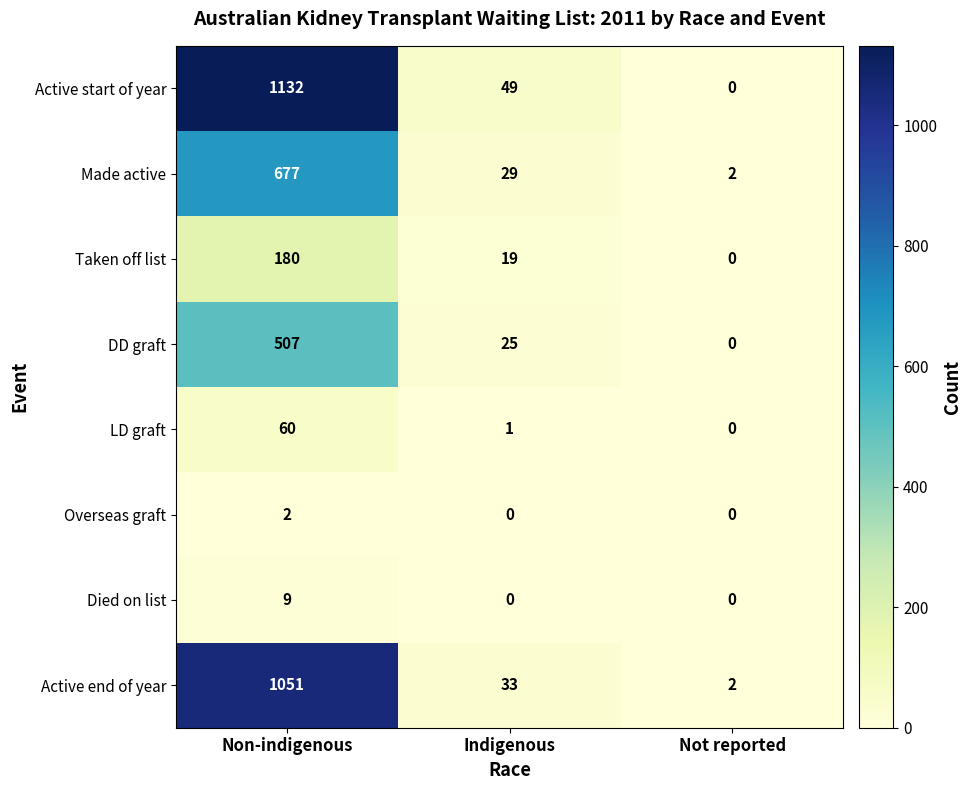

What is the sum of the DD graft values at Non-indigenous and Indigenous?

532